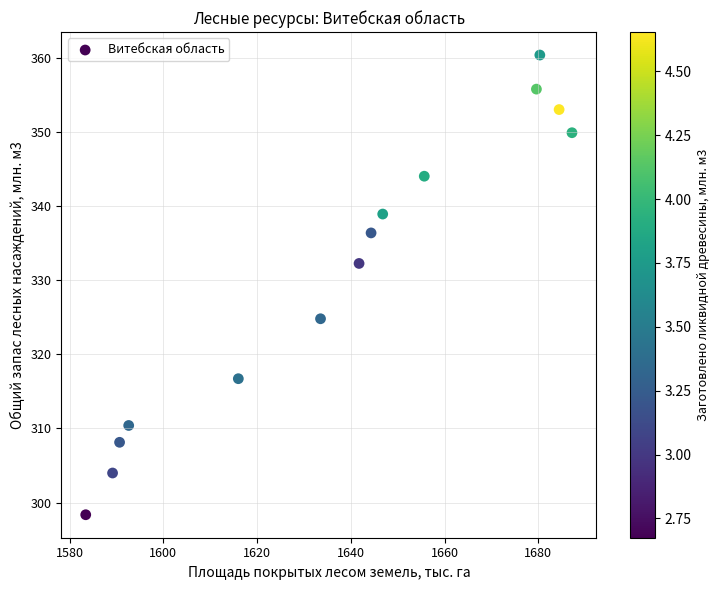

What is the range of Y values (max minus min)?

62.0